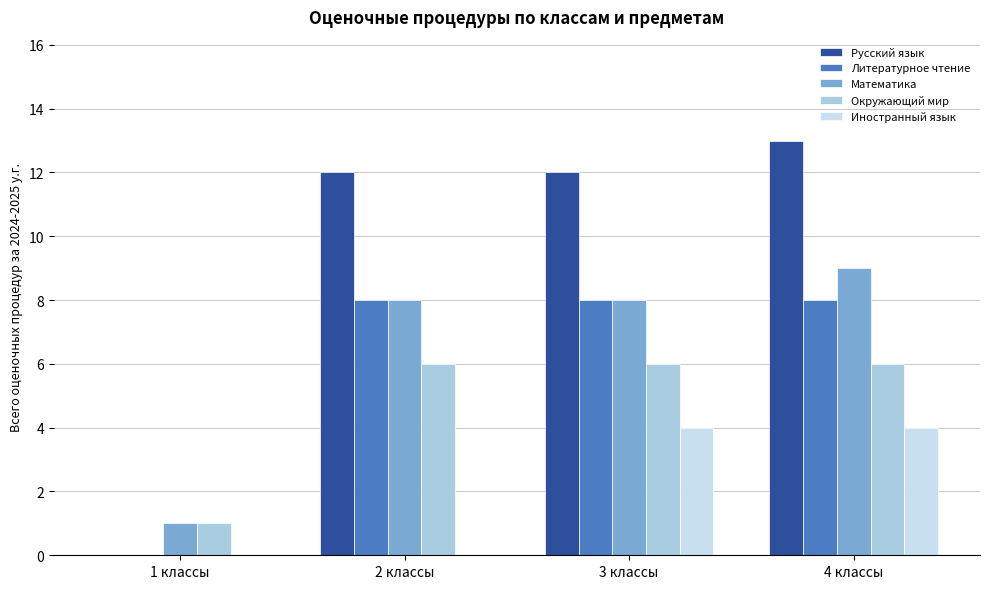

What is the sum of all Окружающий мир values?

19